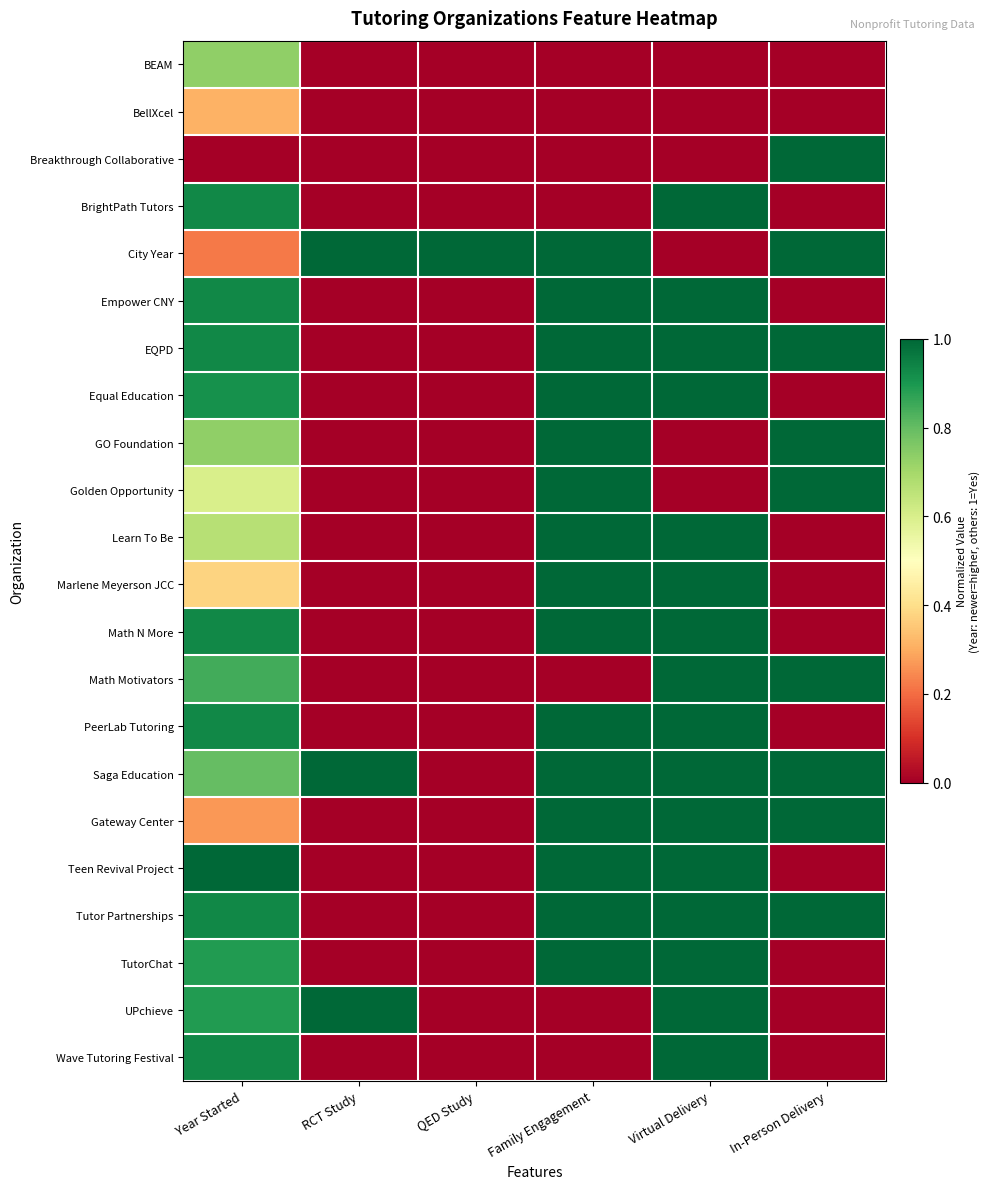

Count the number of categories in the chart.

6